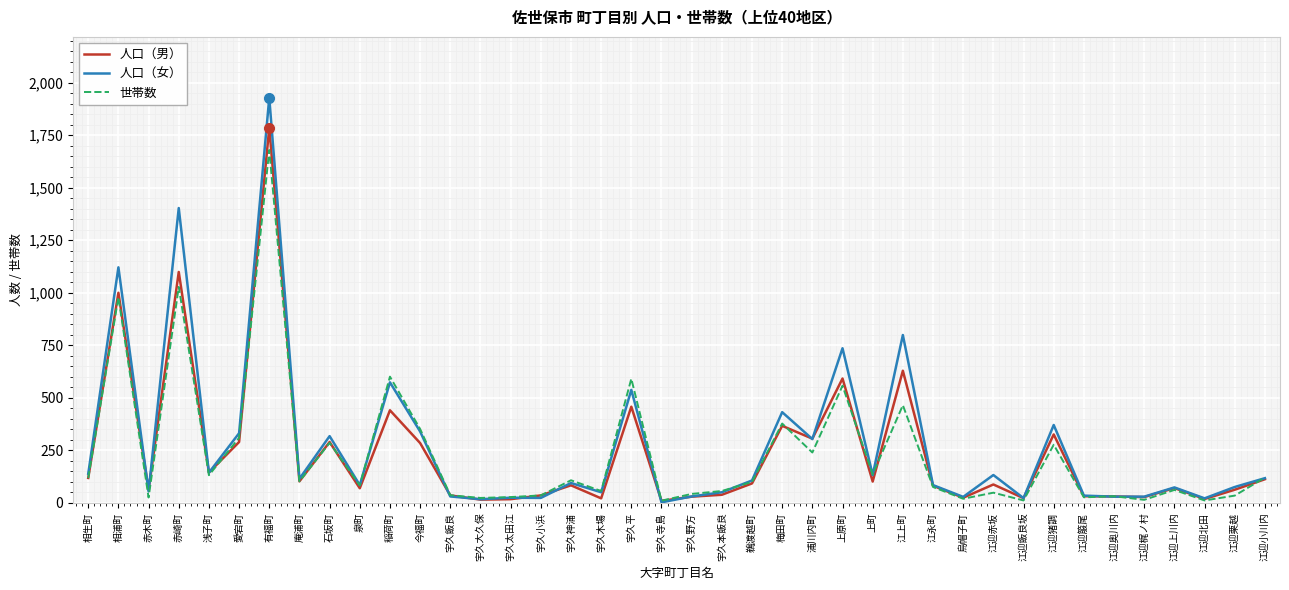

What is the approximate value of 人口（女） at 宇久飯良, to the nearest 10?

30